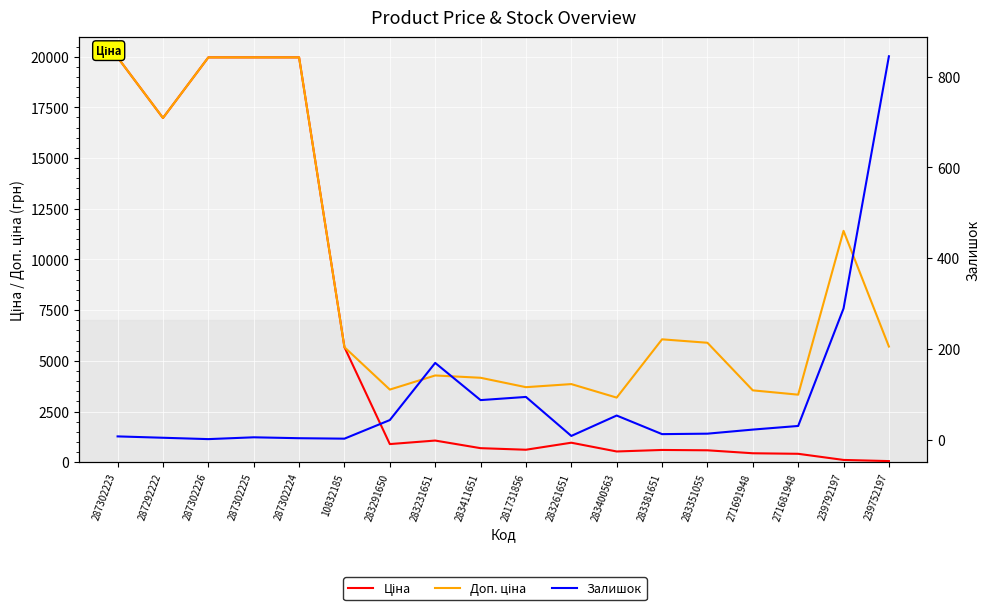

Which series has the largest total across all categories?

Доп. ціна